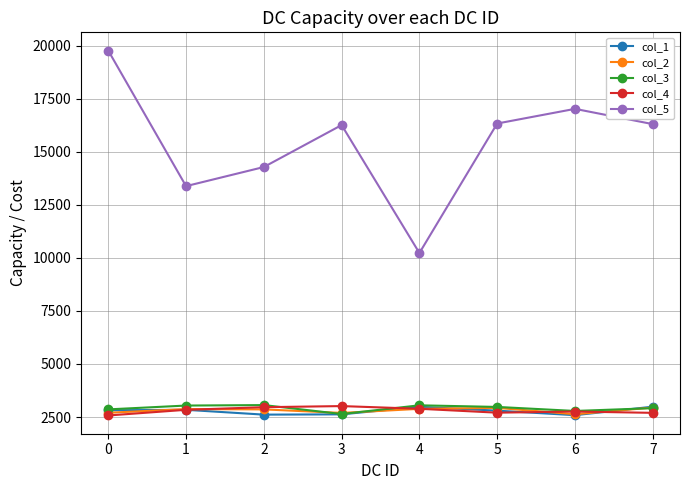

What is the maximum value shown in the chart?

19778